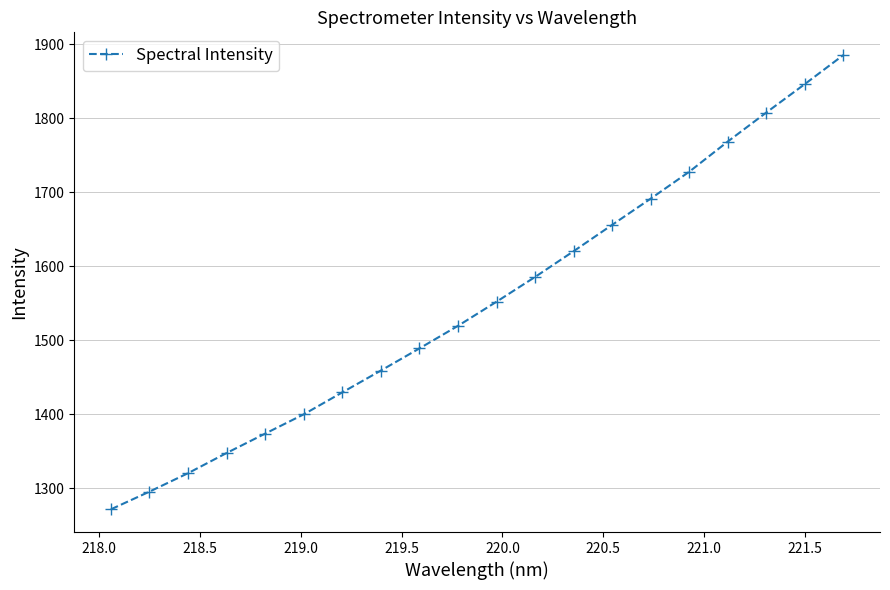

True or false: the data has more than 0 interior local peaks.

False